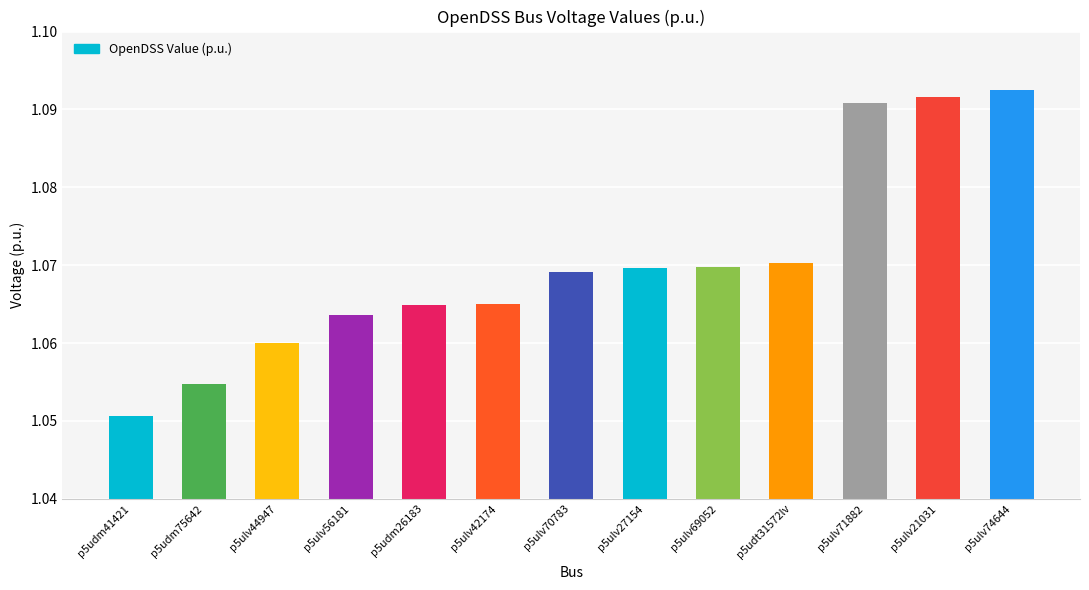

What is the sum of all values?

13.9